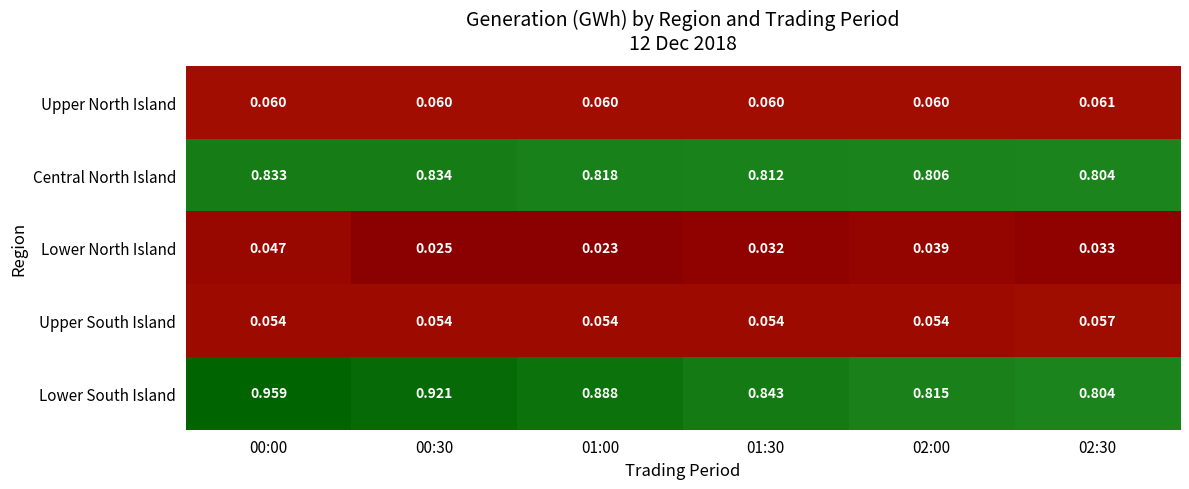

Is the value of Upper North Island at 01:00 greater than the value of Lower North Island at 01:00?

Yes